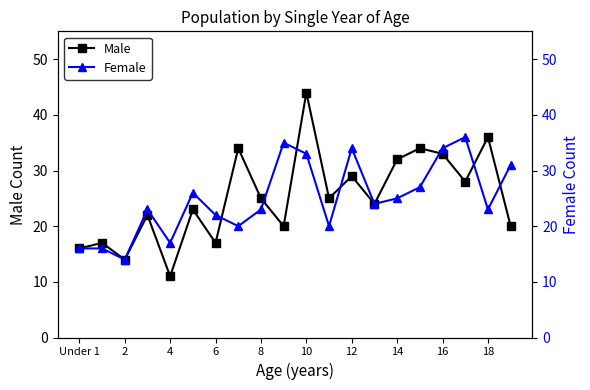

Does the chart have visible grid lines?

No